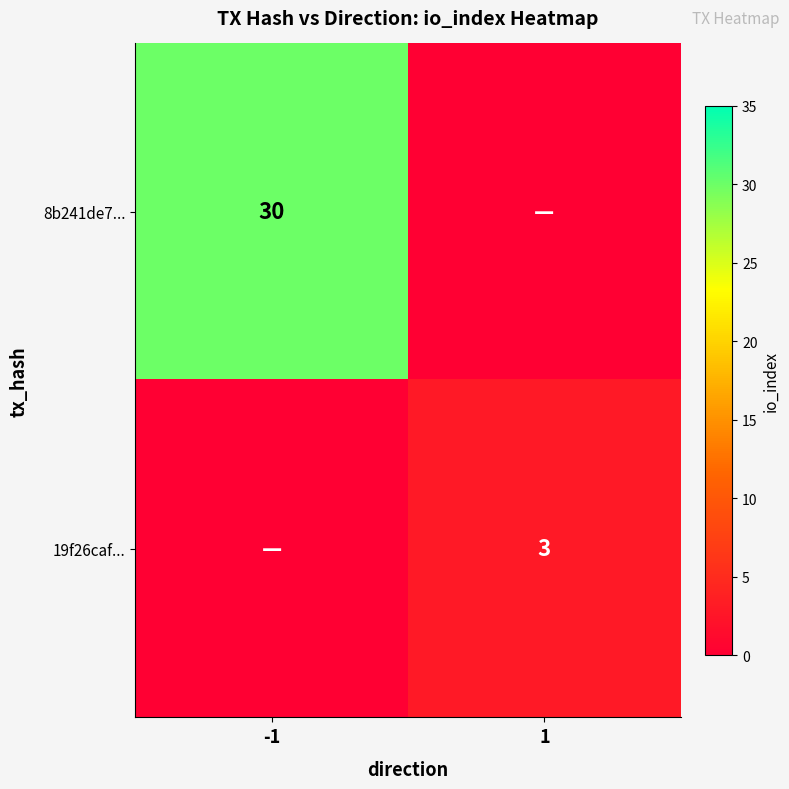

The value of 19f26caf... at 1 is 5. True or false?

False